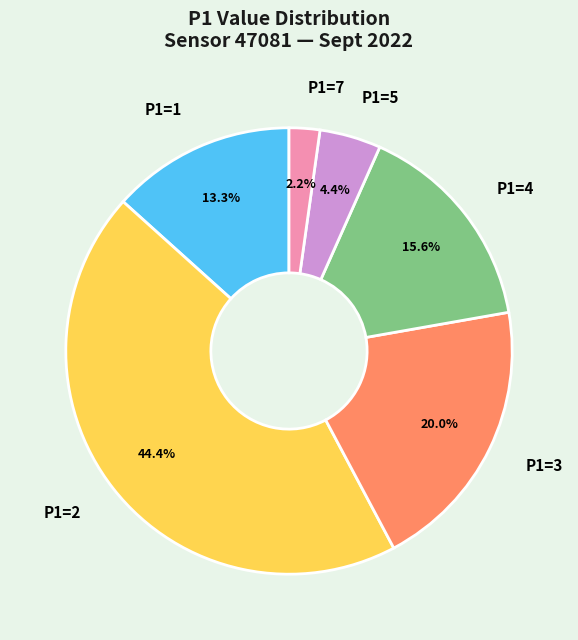

Approximately how many times larger is the value at P1=2 compared to P1=1?

3.3